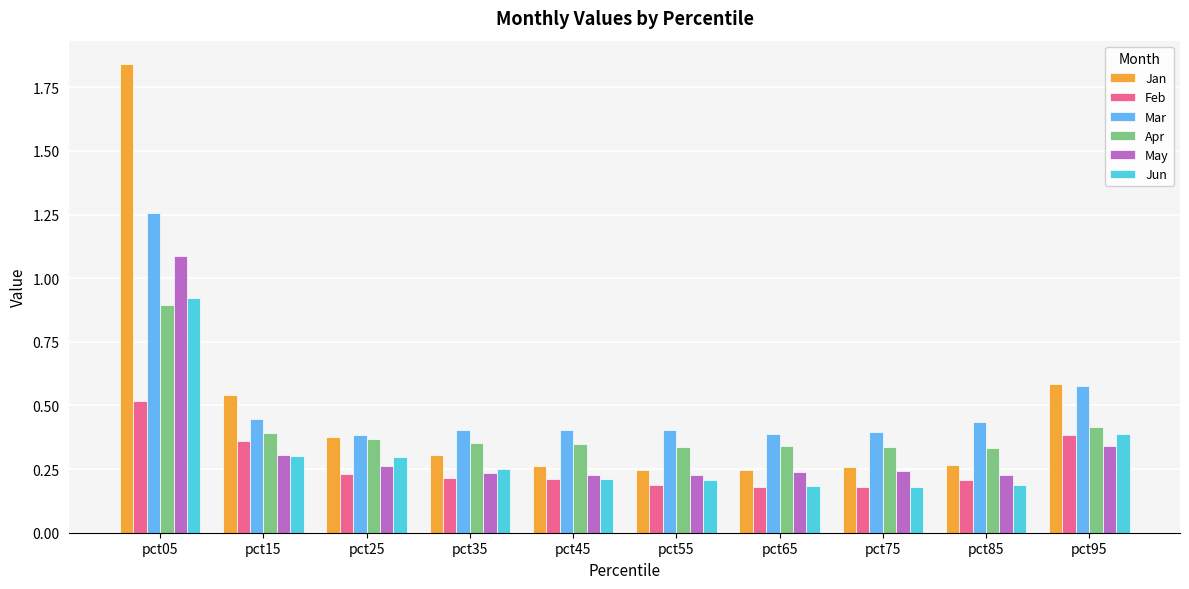

The Feb series shows 0.1 at pct55. True or false?

False